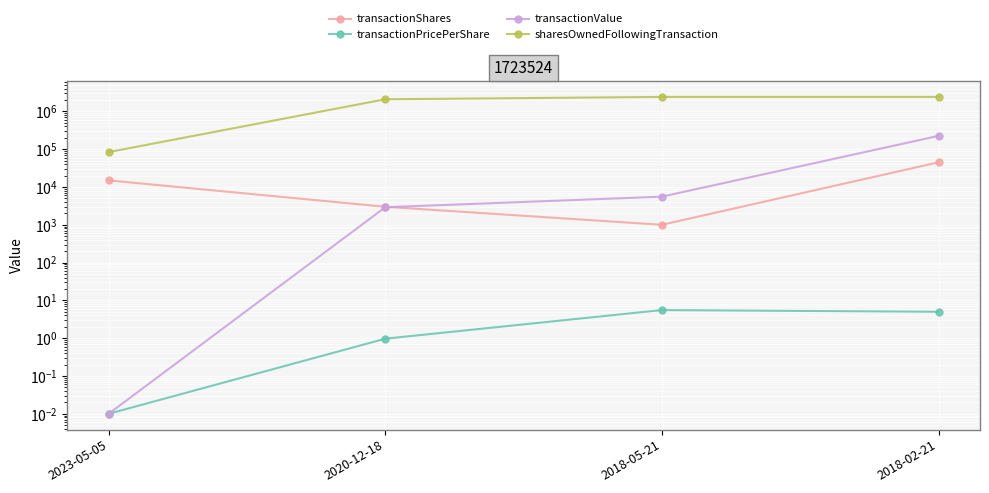

What is the average value of the transactionValue series?

58365.0